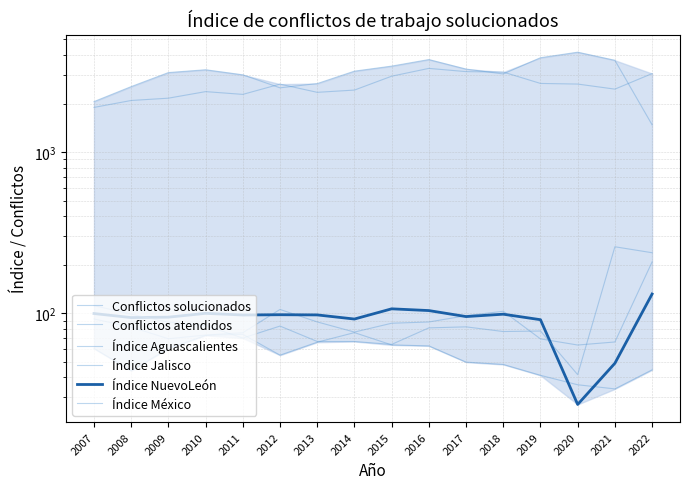

What is the sum of all Índice Jalisco values?

887.2